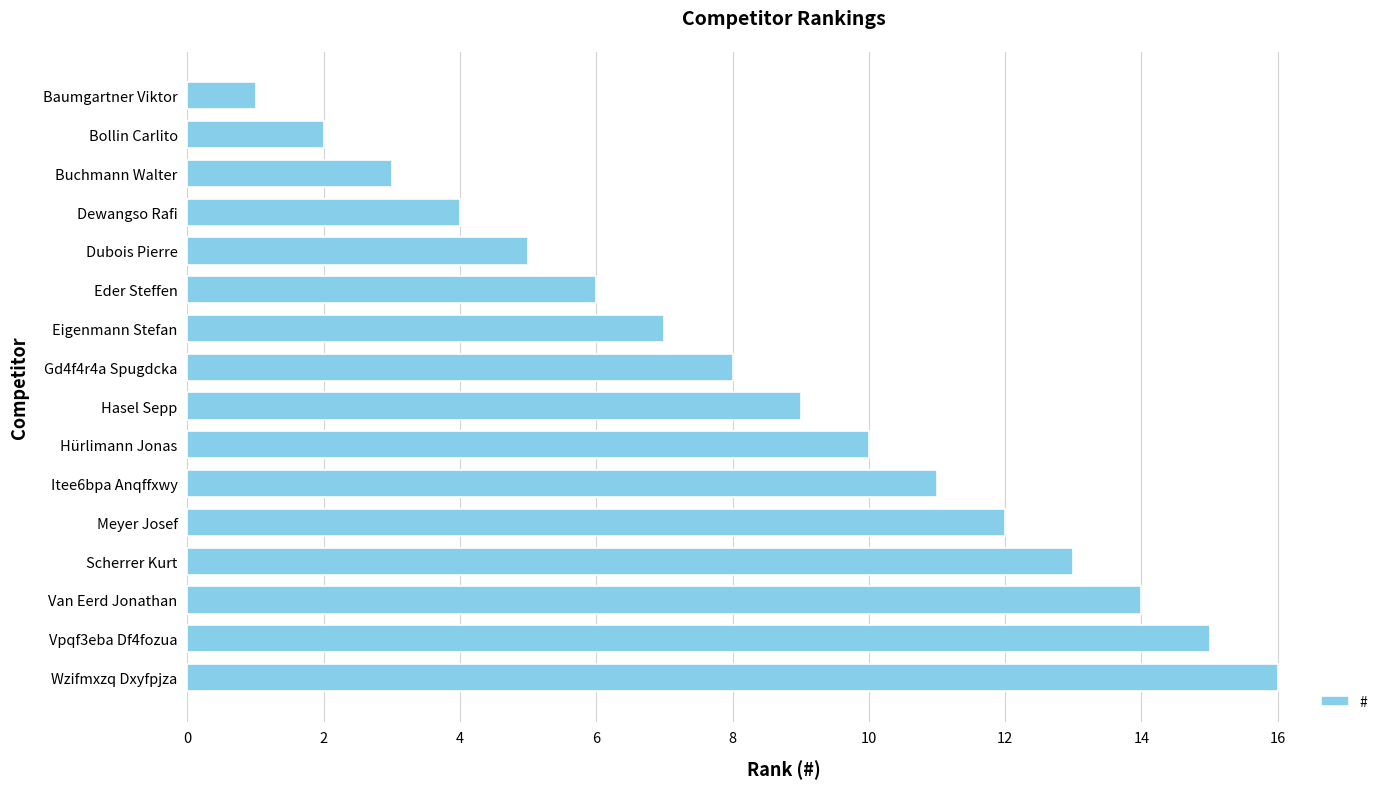

The value at Eder Steffen is 6. True or false?

True